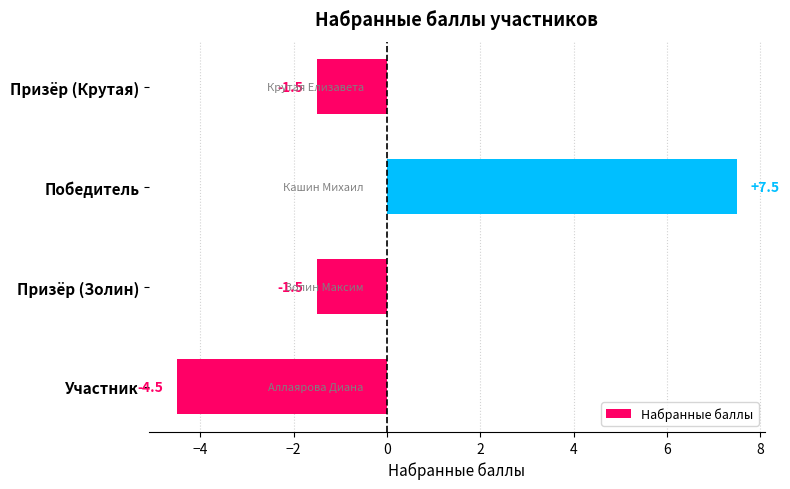

What is the difference between the maximum and minimum values?

12.0